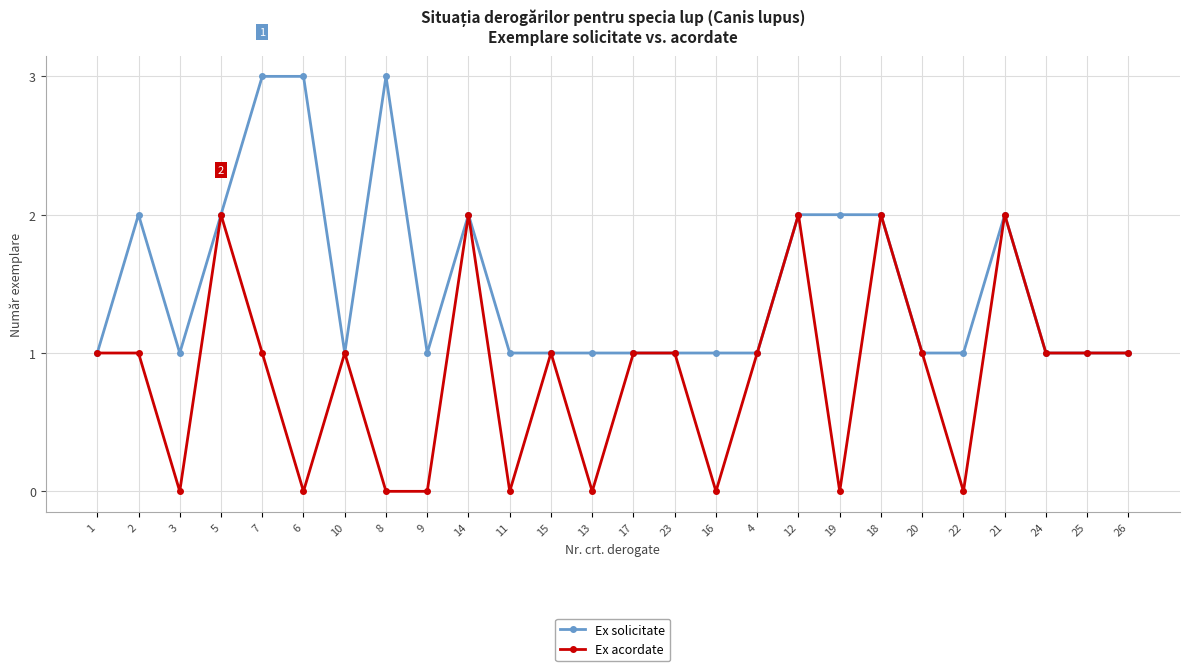

What position from the left is 21?

23